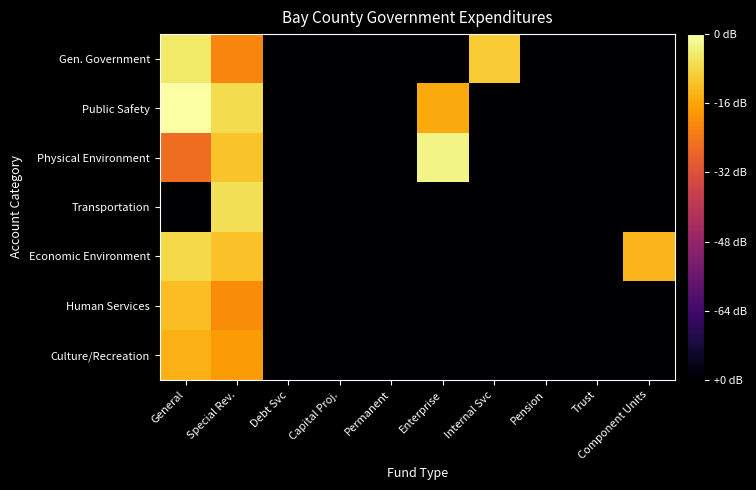

Reading right to left, list all the values displayed in this chart.

Gen. Government: Component Units=0.0	Trust=0.0	Pension=0.0	Internal Svc=6.9	Enterprise=0.0	Permanent=0.0	Capital Proj.=0.0	Debt Svc=0.0	Special Rev.=5.7	General=7.4
Public Safety: Component Units=0.0	Trust=0.0	Pension=0.0	Internal Svc=0.0	Enterprise=6.3	Permanent=0.0	Capital Proj.=0.0	Debt Svc=0.0	Special Rev.=7.1	General=7.8
Physical Environment: Component Units=0.0	Trust=0.0	Pension=0.0	Internal Svc=0.0	Enterprise=7.6	Permanent=0.0	Capital Proj.=0.0	Debt Svc=0.0	Special Rev.=6.7	General=5.3
Transportation: Component Units=0.0	Trust=0.0	Pension=0.0	Internal Svc=0.0	Enterprise=0.0	Permanent=0.0	Capital Proj.=0.0	Debt Svc=0.0	Special Rev.=7.2	General=0.0
Economic Environment: Component Units=6.5	Trust=0.0	Pension=0.0	Internal Svc=0.0	Enterprise=0.0	Permanent=0.0	Capital Proj.=0.0	Debt Svc=0.0	Special Rev.=6.7	General=7.1
Human Services: Component Units=0.0	Trust=0.0	Pension=0.0	Internal Svc=0.0	Enterprise=0.0	Permanent=0.0	Capital Proj.=0.0	Debt Svc=0.0	Special Rev.=5.8	General=6.7
Culture/Recreation: Component Units=0.0	Trust=0.0	Pension=0.0	Internal Svc=0.0	Enterprise=0.0	Permanent=0.0	Capital Proj.=0.0	Debt Svc=0.0	Special Rev.=6.1	General=6.5